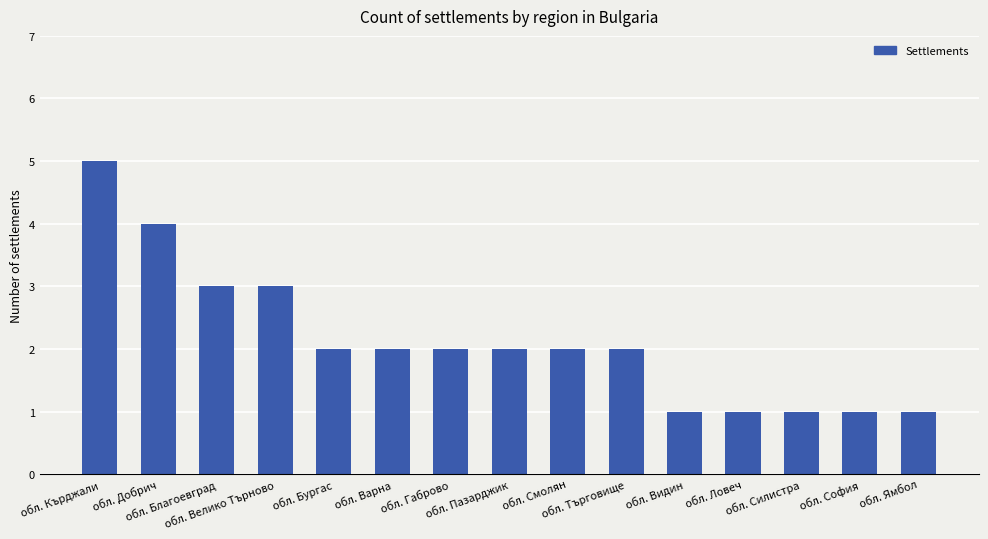

Reading left to right, list all the values displayed in this chart.

обл. Кърджали=5	обл. Добрич=4	обл. Благоевград=3	обл. Велико Търново=3	обл. Бургас=2	обл. Варна=2	обл. Габрово=2	обл. Пазарджик=2	обл. Смолян=2	обл. Търговище=2	обл. Видин=1	обл. Ловеч=1	обл. Силистра=1	обл. София=1	обл. Ямбол=1